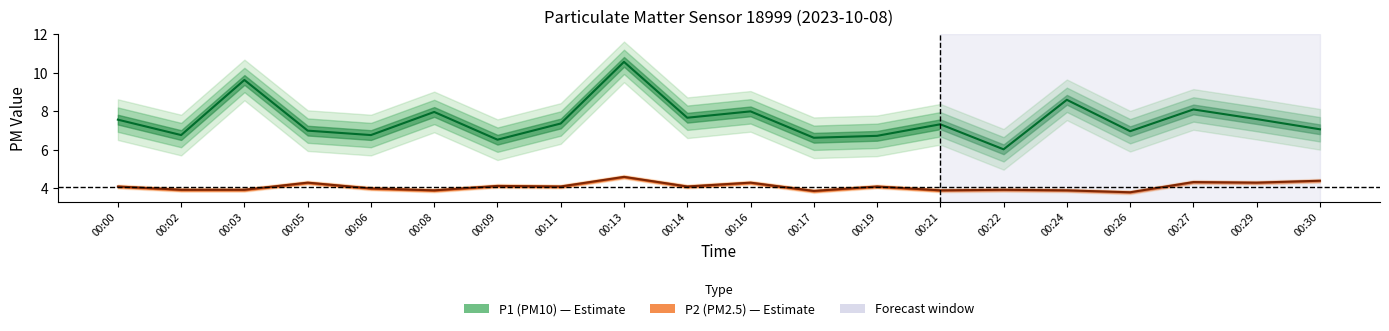

List the labels in order of P1 value, smallest first.

00:22, 00:09, 00:17, 00:19, 00:02, 00:06, 00:26, 00:05, 00:30, 00:21, 00:11, 00:00, 00:29, 00:14, 00:08, 00:16, 00:27, 00:24, 00:03, 00:13